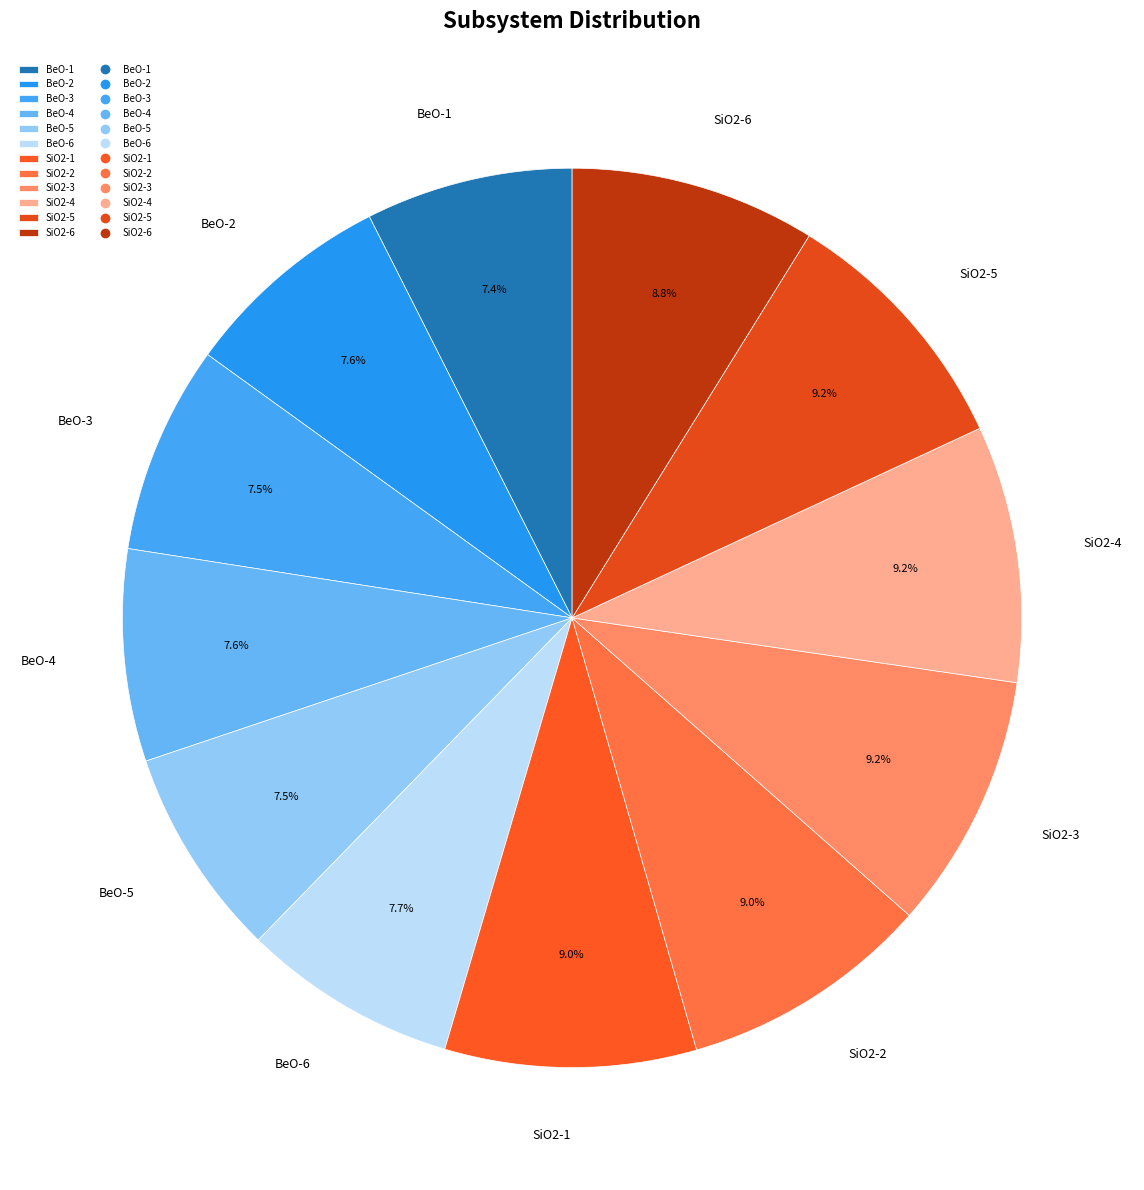

Does any single category account for the majority?

No